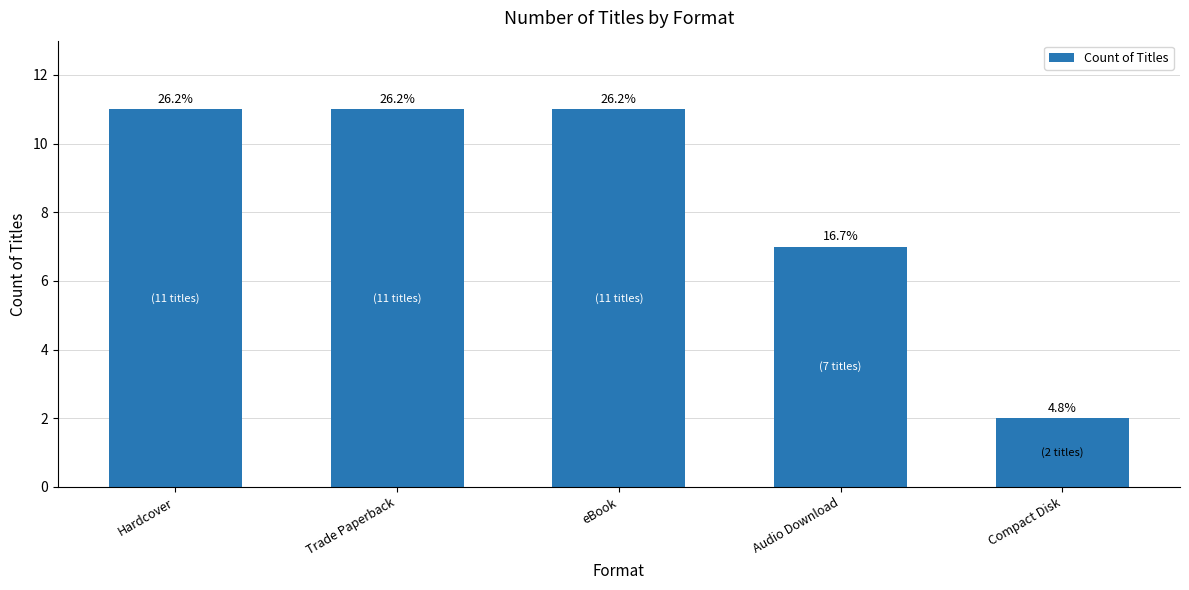

Are the bars horizontal?

No